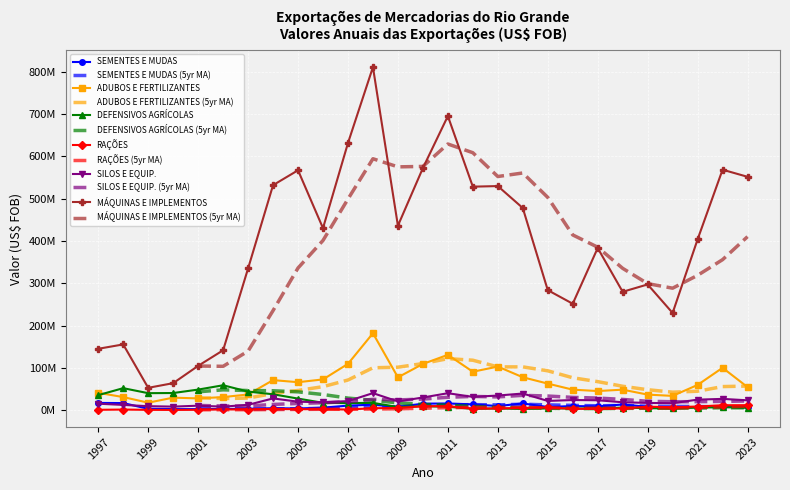

At which category is the sum across all series the highest?

2008